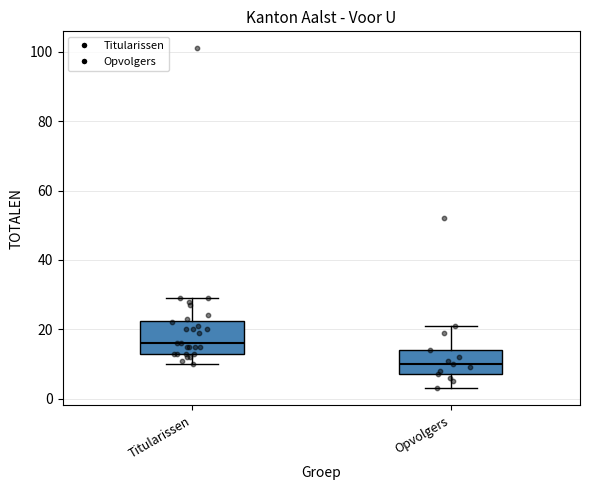

Which box is the tallest, from its lower edge to its upper edge?

Titularissen